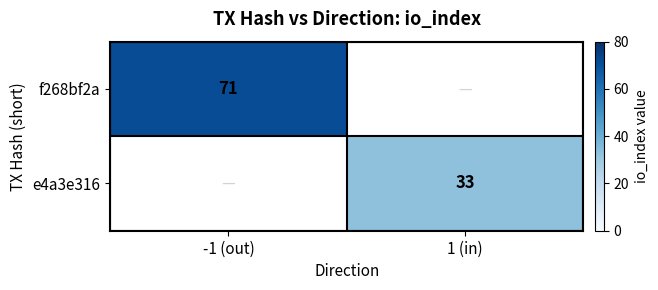

The f268bf2a series shows 71 at -1 (out). True or false?

True